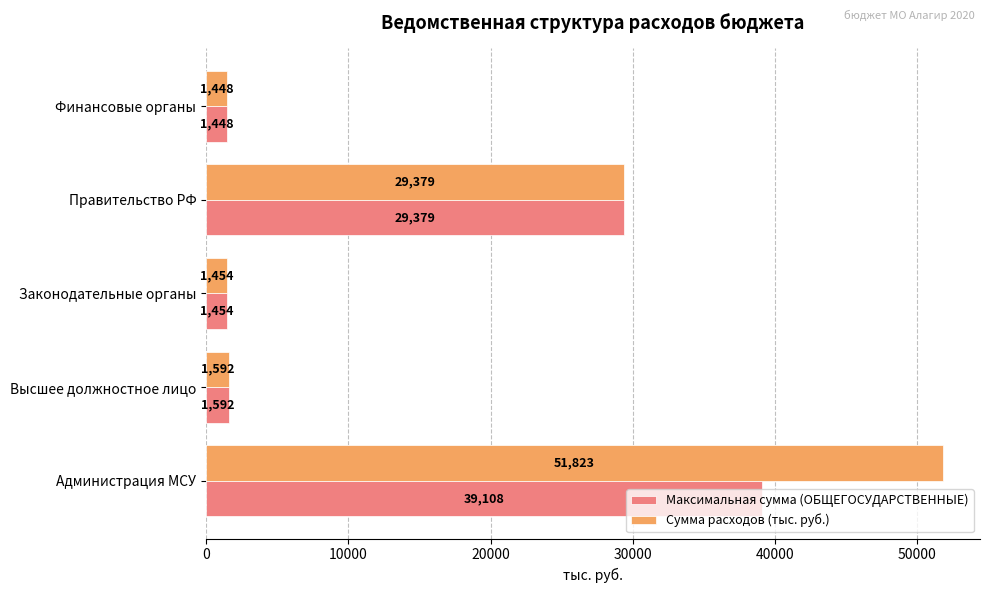

What is the average value of the Сумма расходов (тыс. руб.) series?

17139